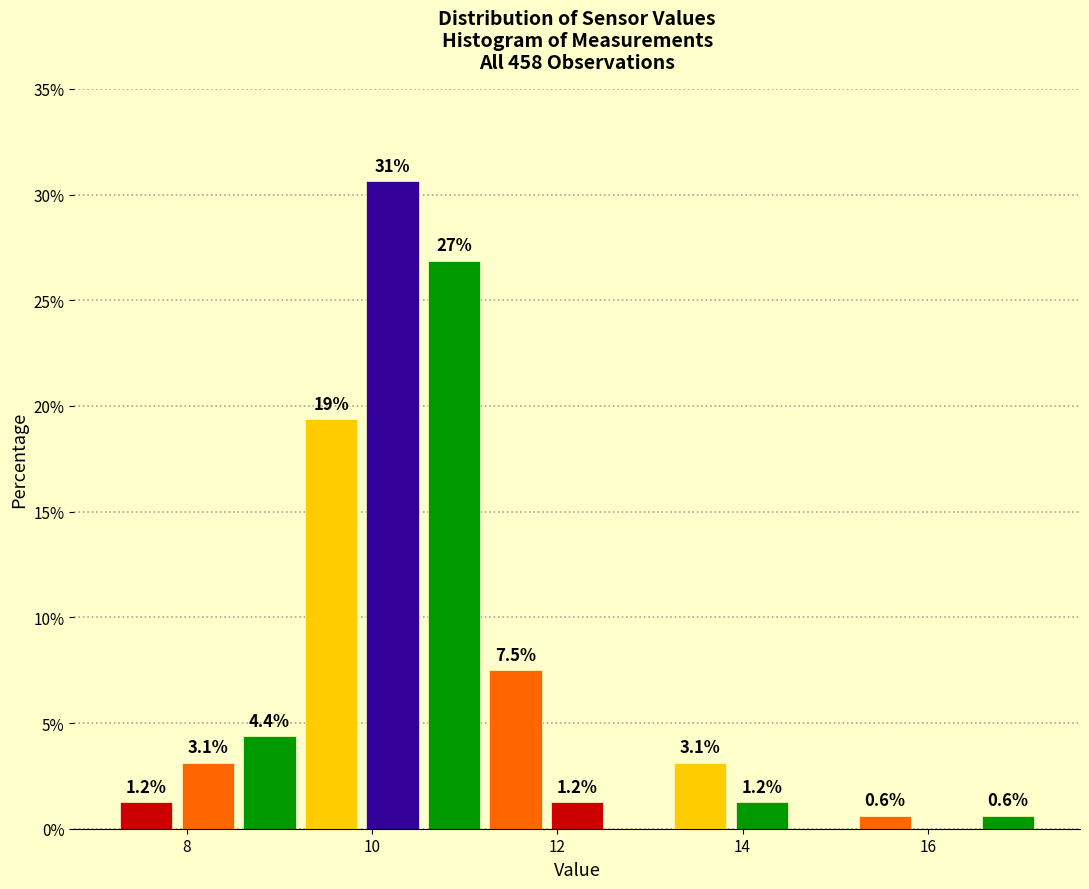

Around what value on the x-axis is the tallest bar? Give the approximate position of its centre, as read against the axis.

10.2